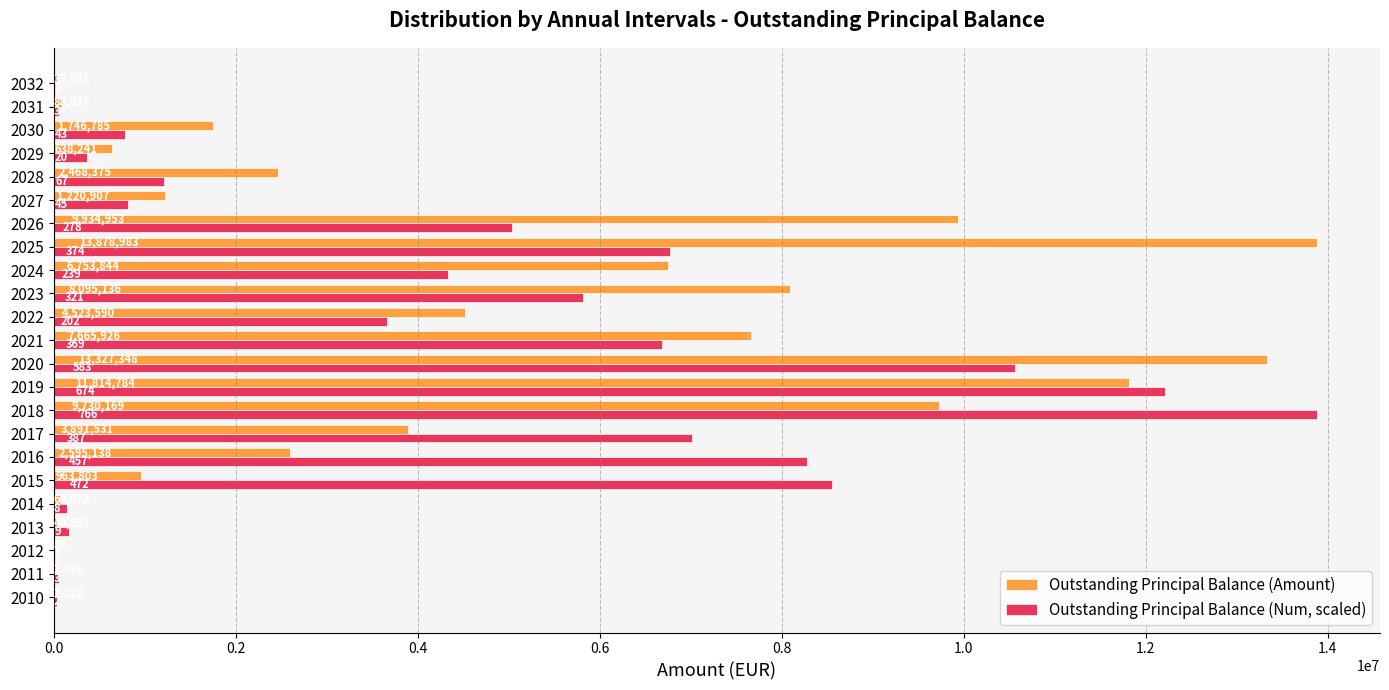

What are all the series names shown in the legend?

Outstanding Principal Balance (Amount), Outstanding Principal Balance (Num, scaled)